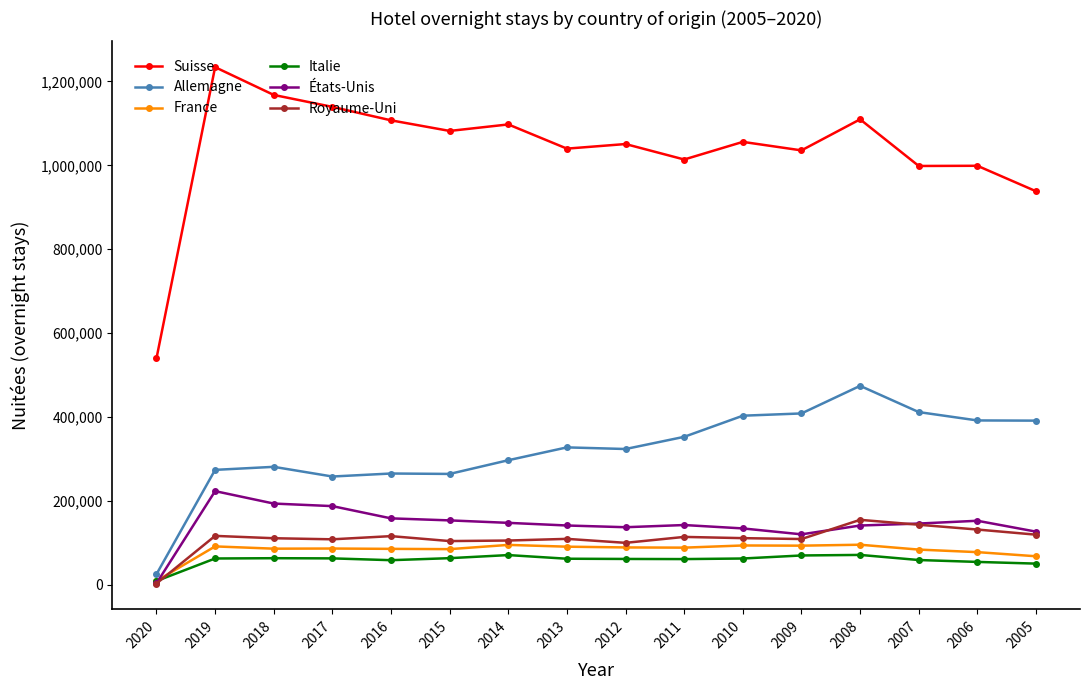

How many data points in Suisse are above 1055911?

7